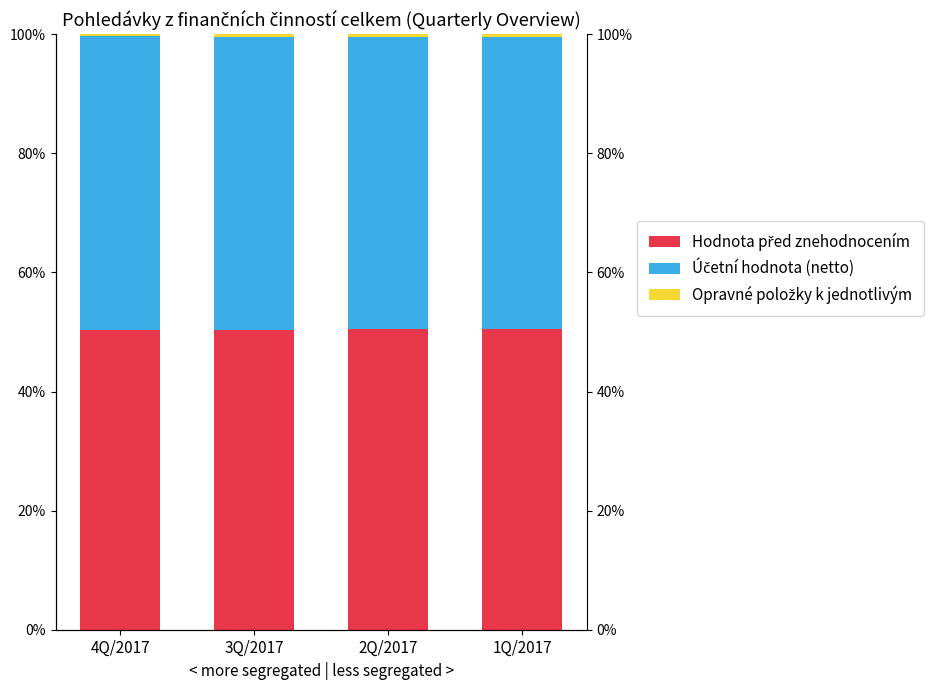

Reading right to left, what are all the values shown in this chart?

Hodnota před znehodnocením: 1Q/2017=50.5	2Q/2017=50.4	3Q/2017=50.4	4Q/2017=50.4
Účetní hodnota (netto): 1Q/2017=49.0	2Q/2017=49.1	3Q/2017=49.2	4Q/2017=49.3
Opravné položky k jednotlivým: 1Q/2017=0.5	2Q/2017=0.4	3Q/2017=0.4	4Q/2017=0.3